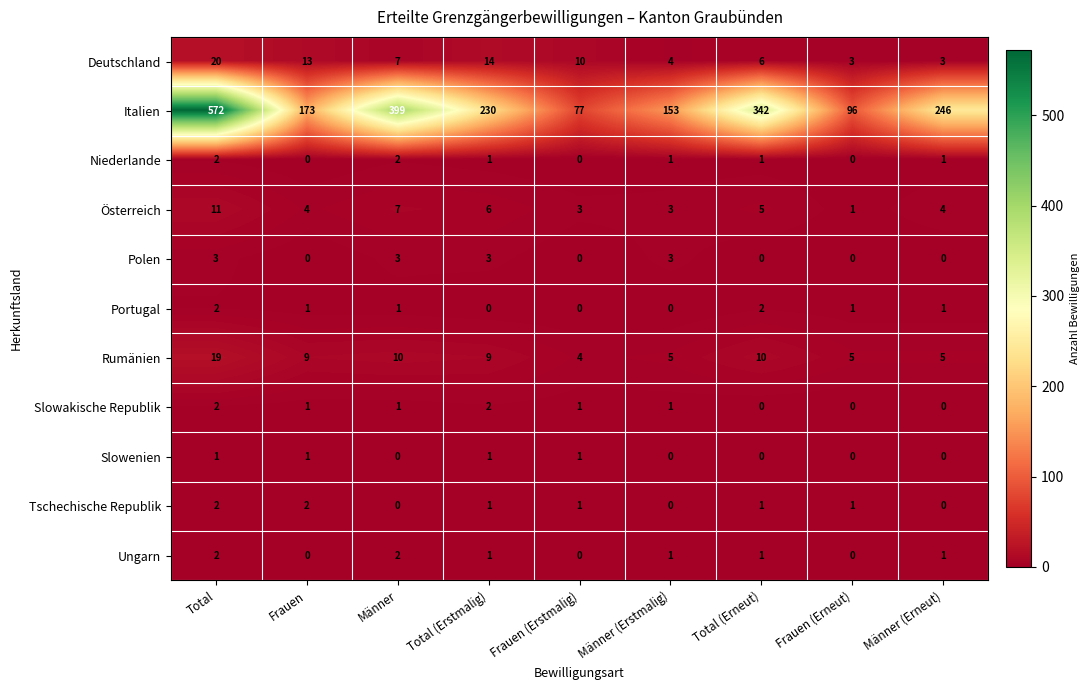

Which category has the highest value across all series?

Total